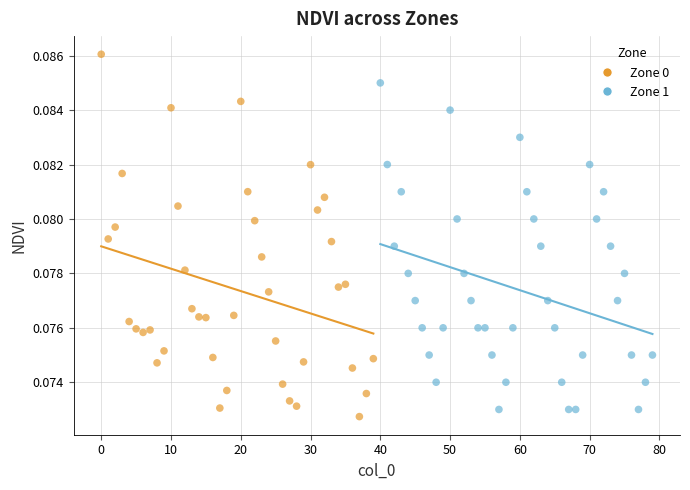

Which series contains the highest Y value?

Zone 0